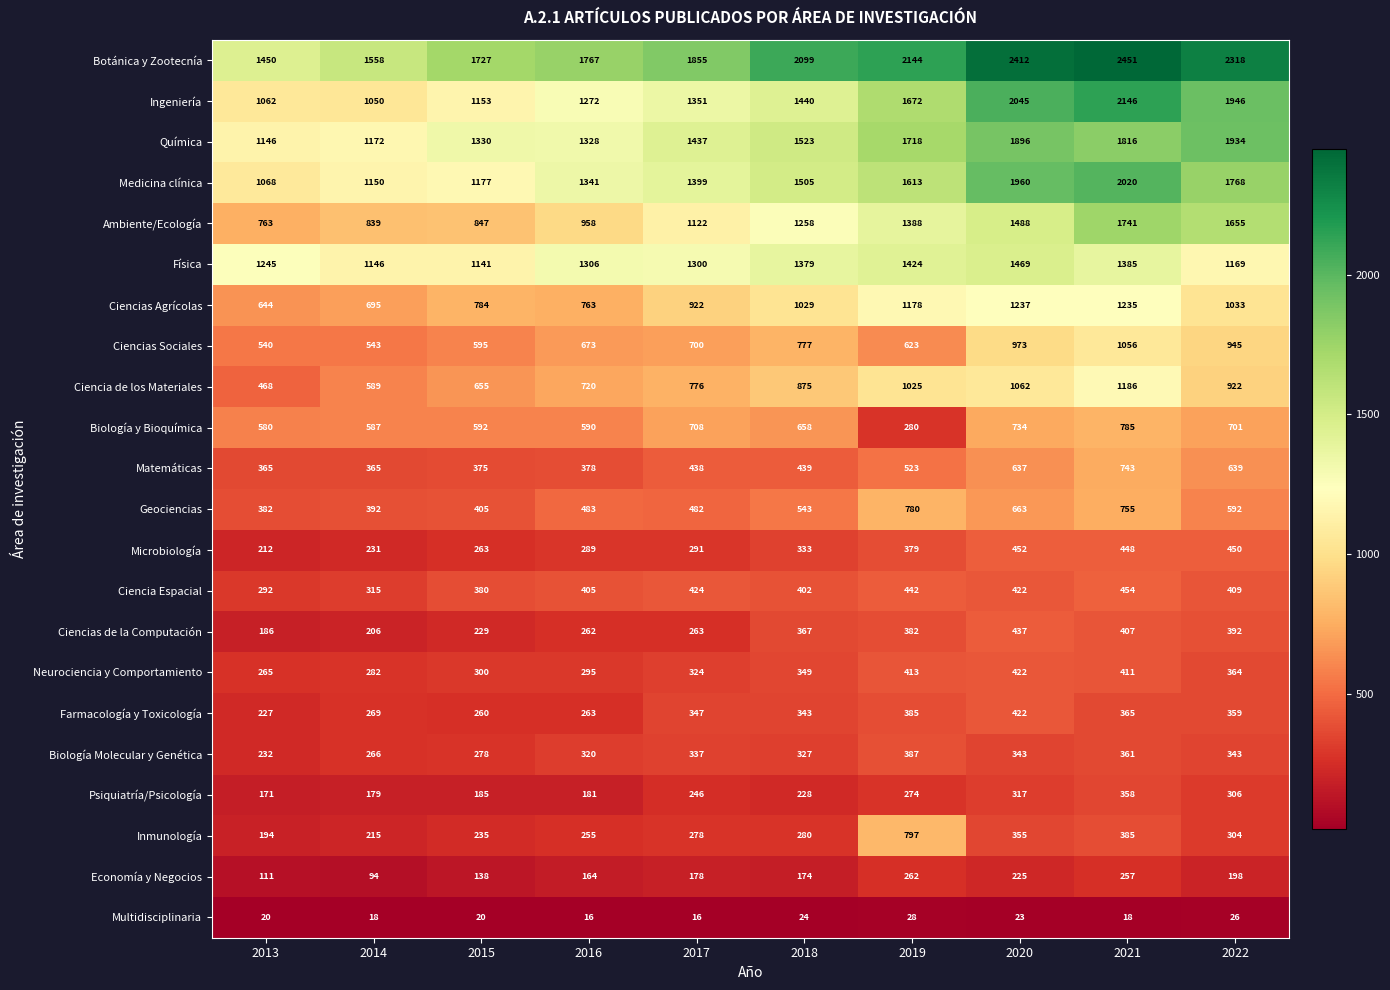

What is the difference between the highest and lowest values at 2018?

2075